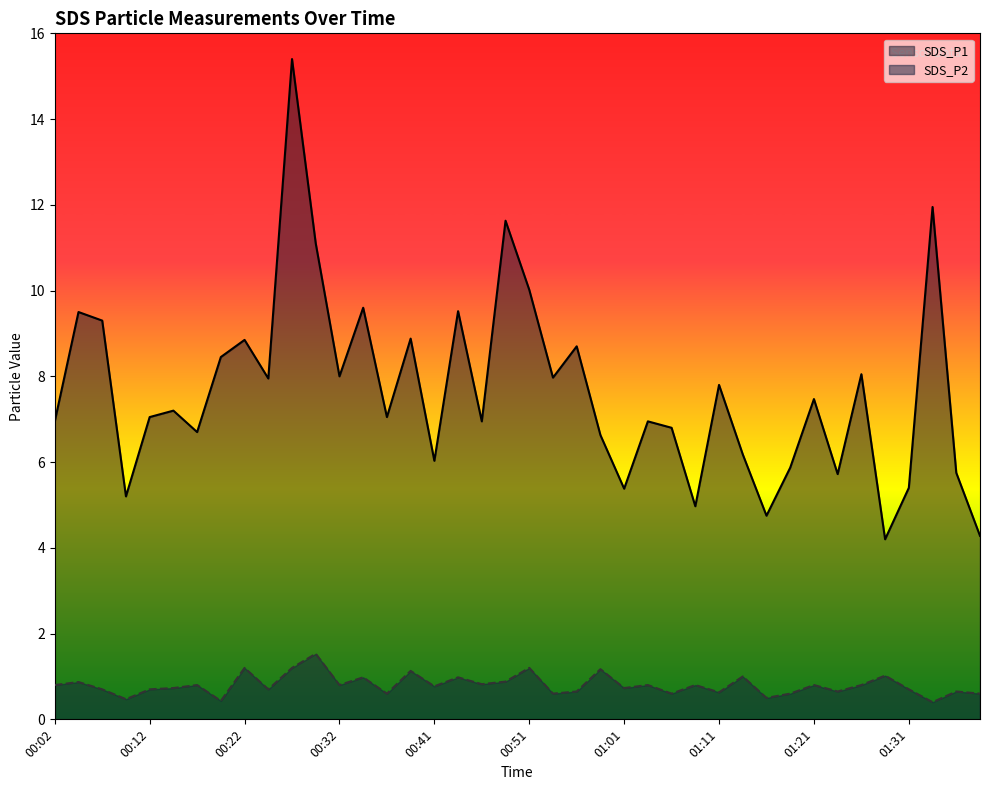

True or false: SDS_P1 has a value of 5.0 at 01:09.

True